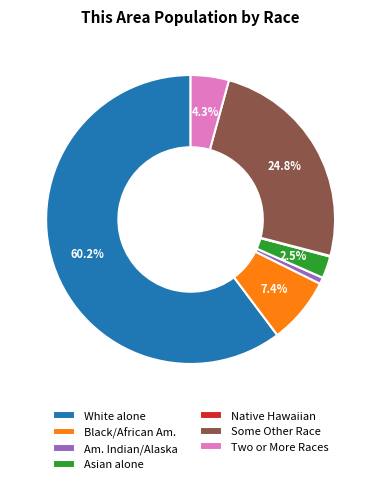

Which has a higher value, White alone or Am. Indian/Alaska?

White alone